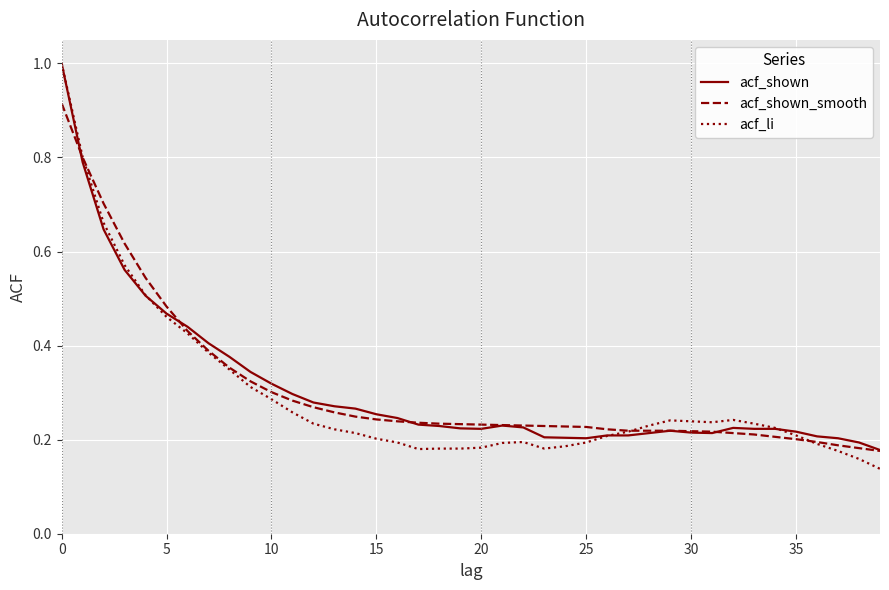

Which series has the widest spread of values?

acf_li